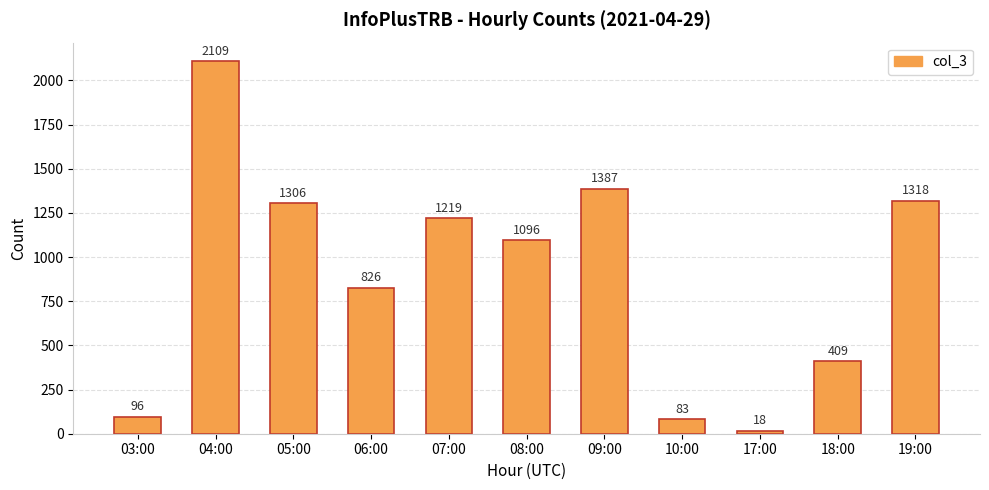

Is it true that the value at 10:00 is 83?

True